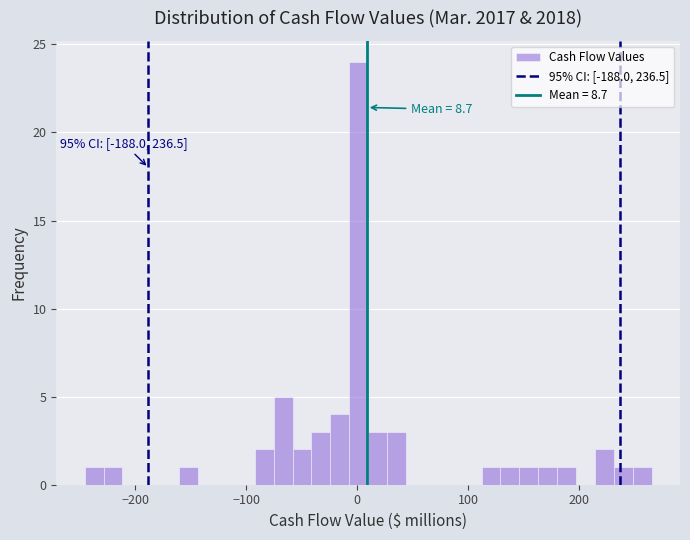

Around what value on the x-axis is the tallest bar? Give the approximate position of its centre, as read against the axis.

0